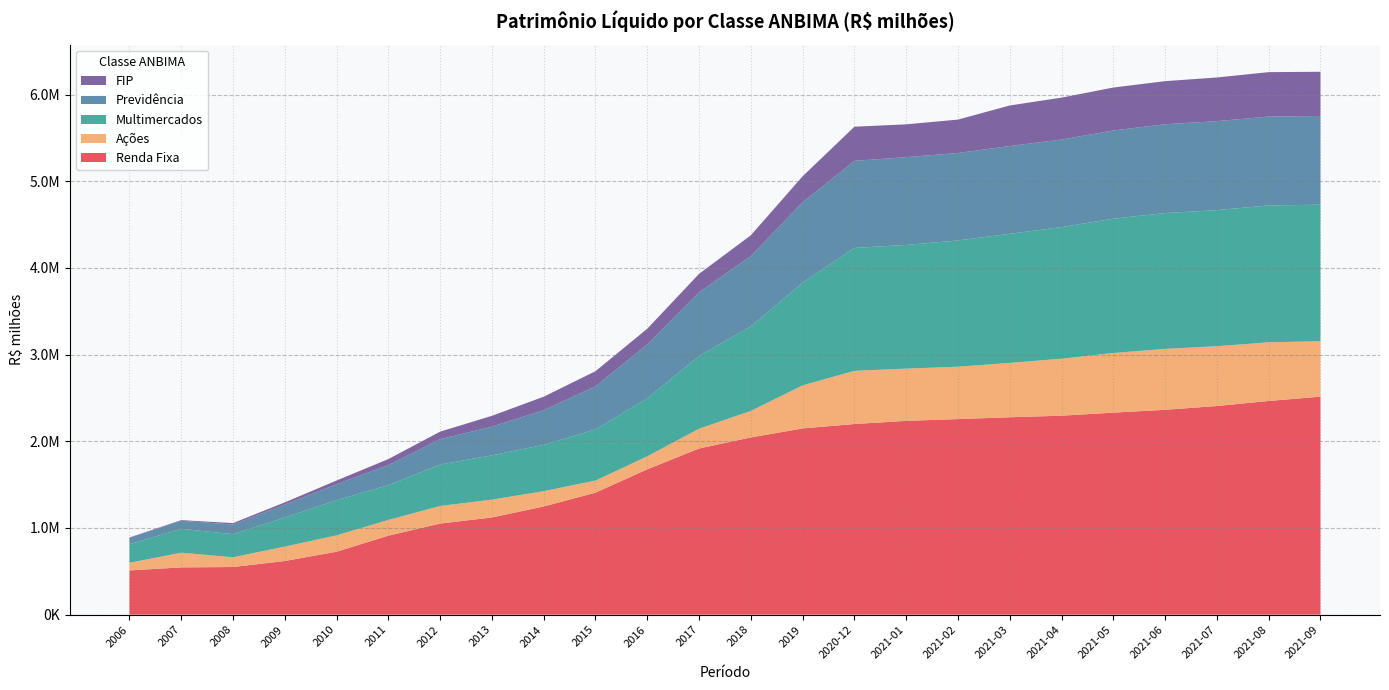

Reading left to right, list all the values displayed in this chart.

Renda Fixa: 510238.3	545333.9	549665.7	618938.3	726139.1	911217.9	1050899.3	1121056.2	1248175.8	1407334.4	1676728.0	1916891.0	2044389.3	2148431.2	2199004.4	2235603.6	2256277.9	2277145.6	2295335.5	2330506.7	2363195.3	2406954.7	2465032.8	2514941.6
Ações: 88211.5	169355.5	112475.7	166002.2	189058.7	181485.1	202561.0	205989.6	176254.4	139630.2	149934.7	228170.7	305939.3	496538.8	613422.9	602719.0	603931.4	626931.1	657238.5	688179.9	702595.8	689860.6	676727.4	639435.5
Multimercados: 213348.2	276059.4	266145.1	335925.5	405222.3	401462.3	478600.7	510462.7	534694.3	590238.6	668296.6	839113.1	974798.5	1184027.7	1418119.0	1426848.7	1456275.9	1489279.5	1518629.6	1548786.1	1567146.2	1569958.7	1579094.4	1574835.7
Previdência: 74534.6	92558.6	111413.2	149020.4	184105.1	230874.7	291658.4	331161.2	400146.6	497007.9	622027.4	733730.7	811543.4	928711.8	1004245.6	1012586.7	1009313.0	1012765.1	1009180.7	1017735.9	1024604.7	1026257.7	1024908.4	1023619.8
FIP: 4316.8	7363.3	16581.1	25539.1	42863.2	69856.1	87739.5	125238.0	155222.7	174193.0	181758.6	213640.2	239636.9	299383.2	393920.2	378584.5	385143.0	467707.7	484079.7	495473.4	496911.1	503747.2	512619.5	509743.6